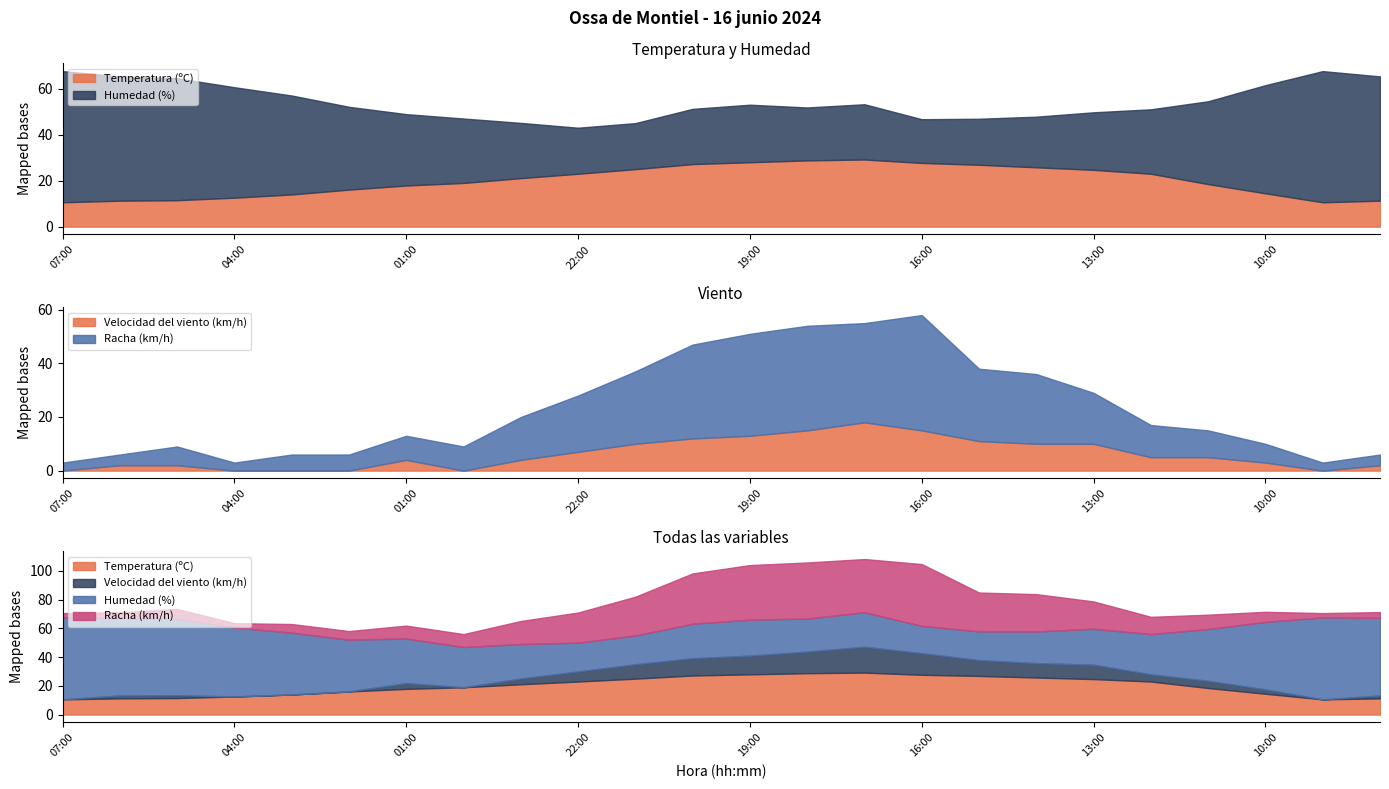

At which category does the chart reach its minimum across all series?

07:00